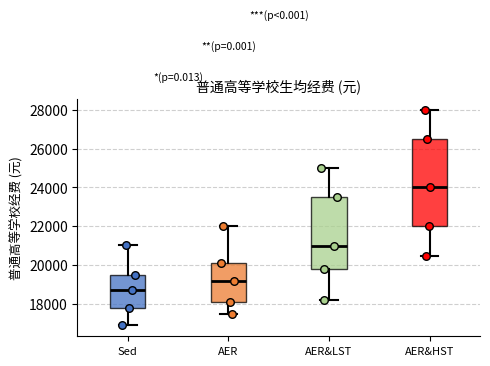

Where does the upper whisker of the box for Sed end on the y-axis? The values are not printed on the chart, so give them approximately, as read against the axis.

21000